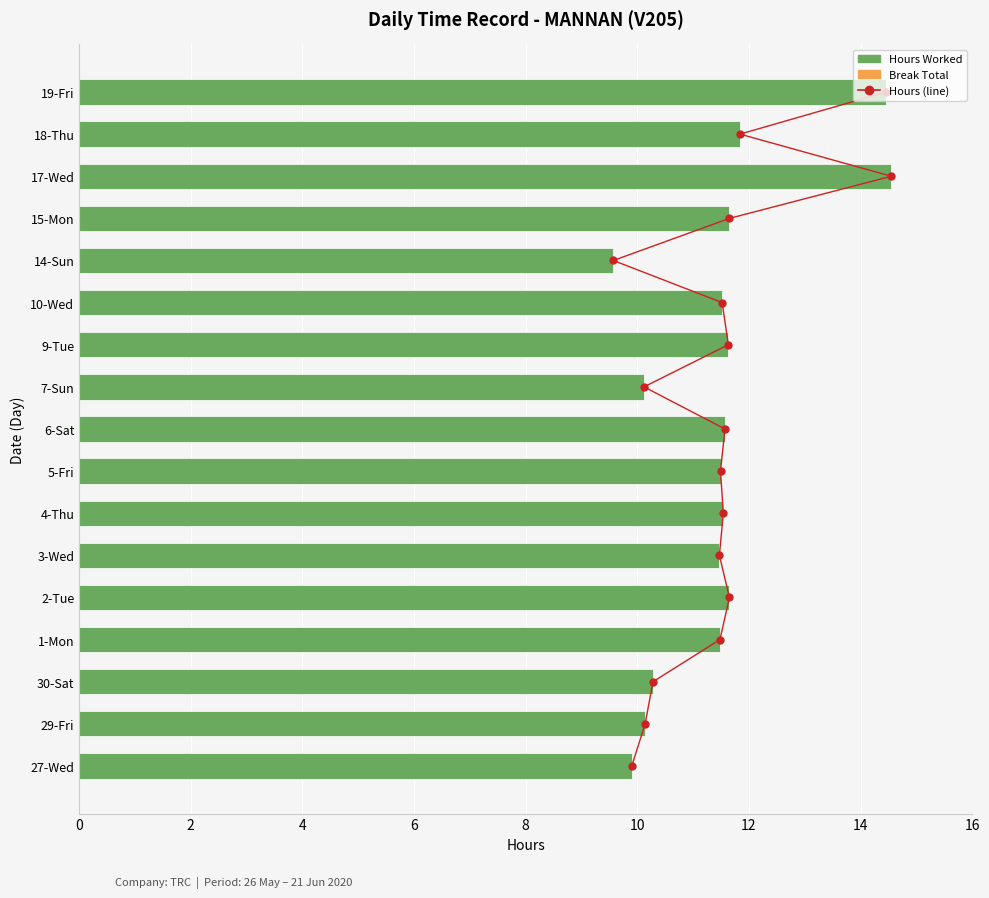

Is it true that Hours Worked equals 2.3 at 7-Sun?

False